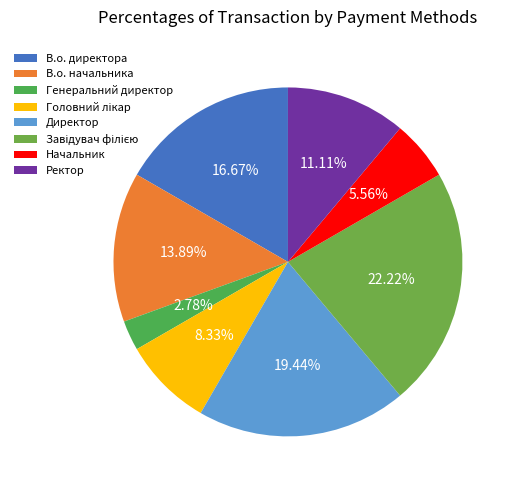

Count the number of slices in the pie.

8